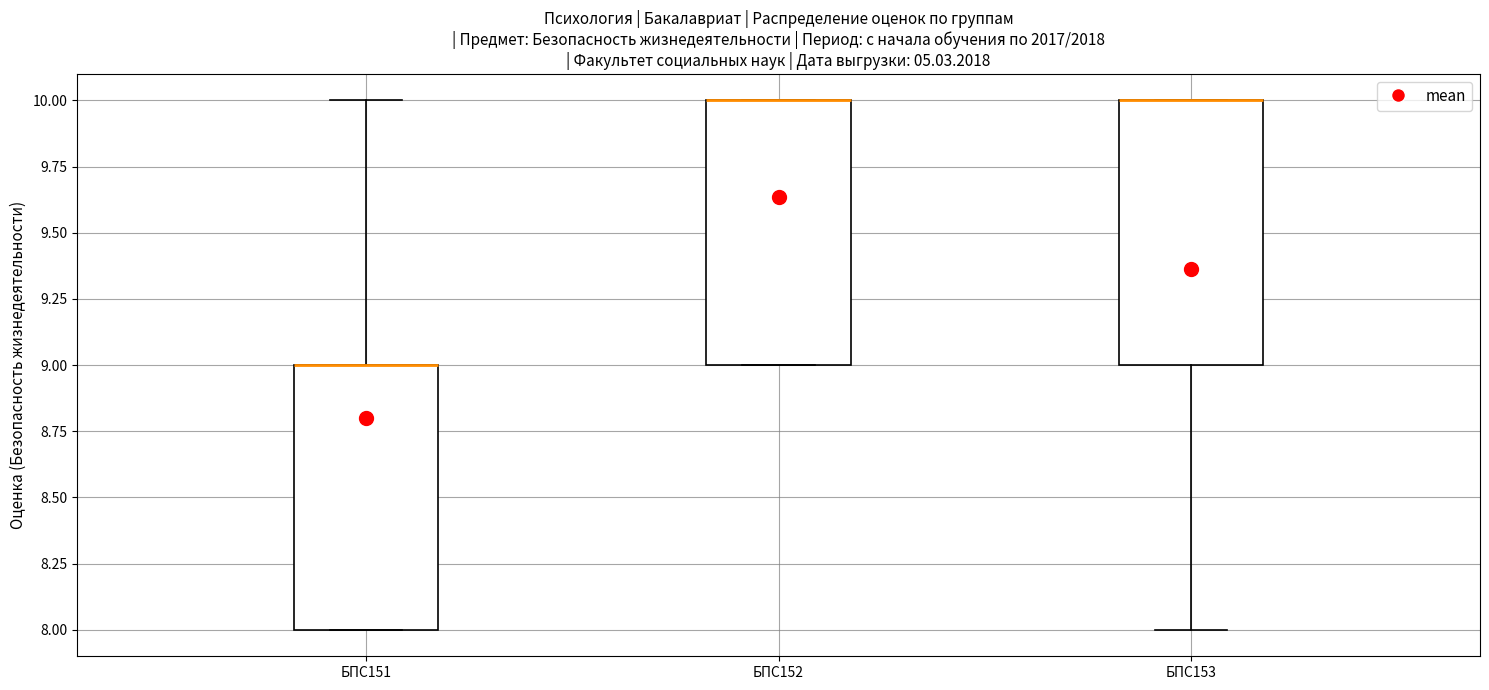

Reading left to right, transcribe this box plot: for each box, give where its median line is, the range the box spans, and where its two whiskers end, as read against the y-axis. The values are not printed on the chart, so give them approximately, as read against the axis.

БПС151: median 9 (drawn on the box's upper edge), box 8 to 9, whiskers 8 to 10
БПС152: median 10 (drawn on the box's upper edge), box 9 to 10, whiskers 9 to 10
БПС153: median 10 (drawn on the box's upper edge), box 9 to 10, whiskers 8 to 10